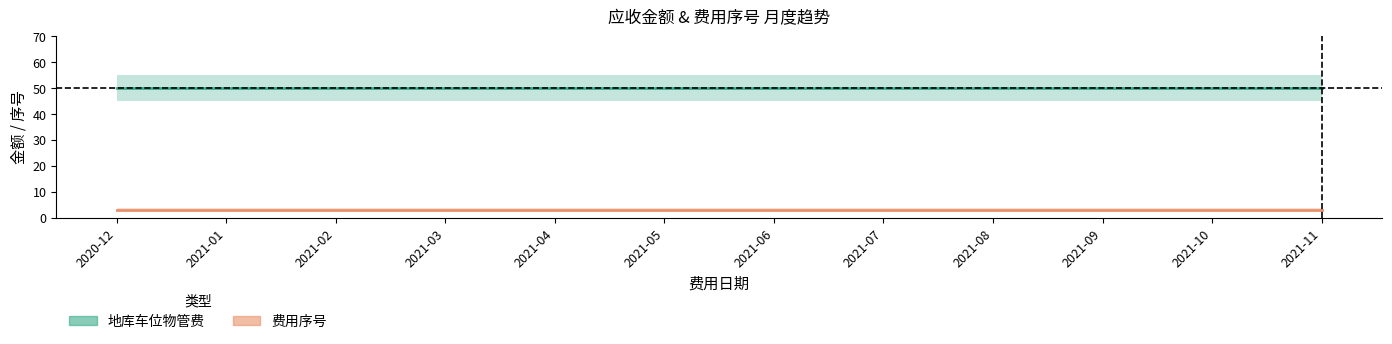

True or false: 地库车位物管费 and 费用序号 intersect in this chart.

False